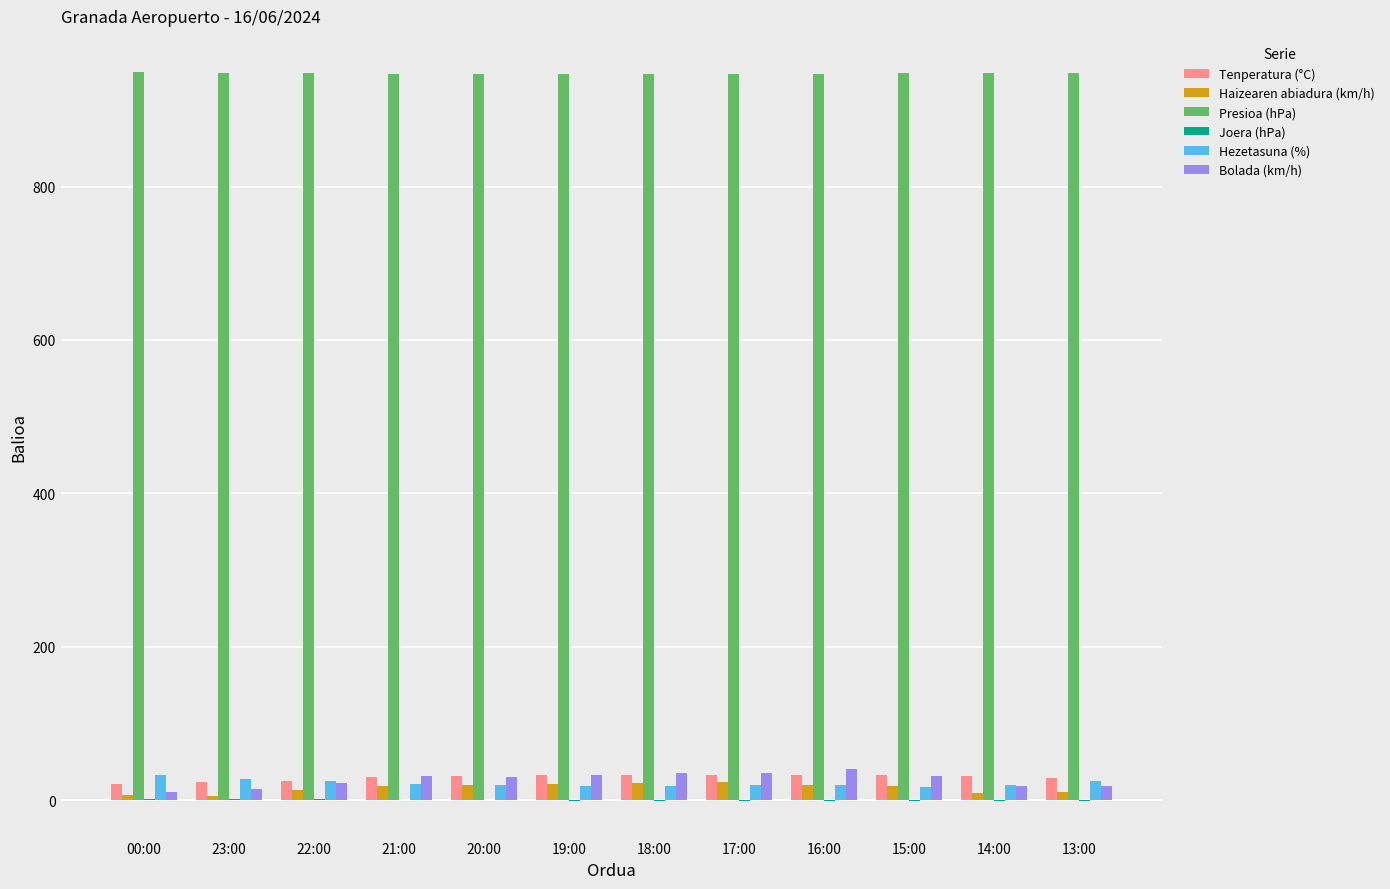

The value of Tenperatura (°C) at 14:00 is 30.8. True or false?

True